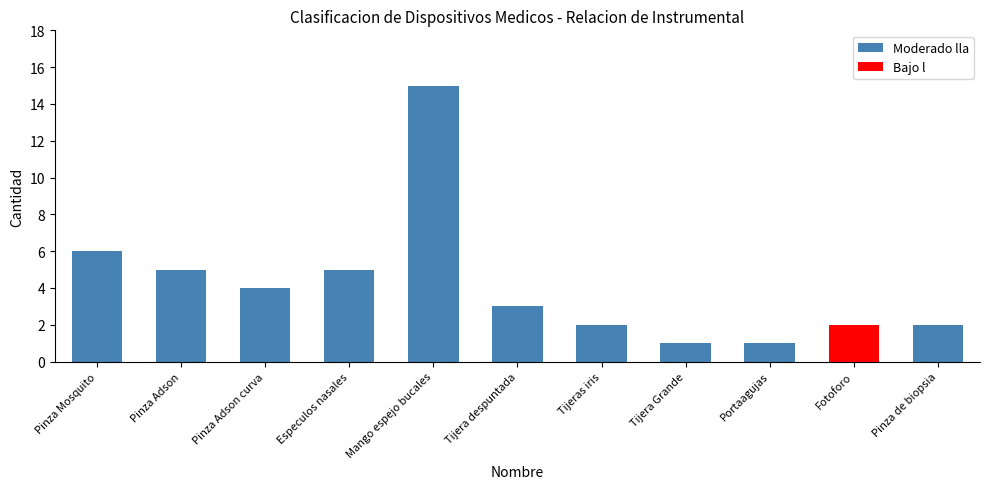

True or false: Moderado lla has a value of 7 at Especulos nasales.

False